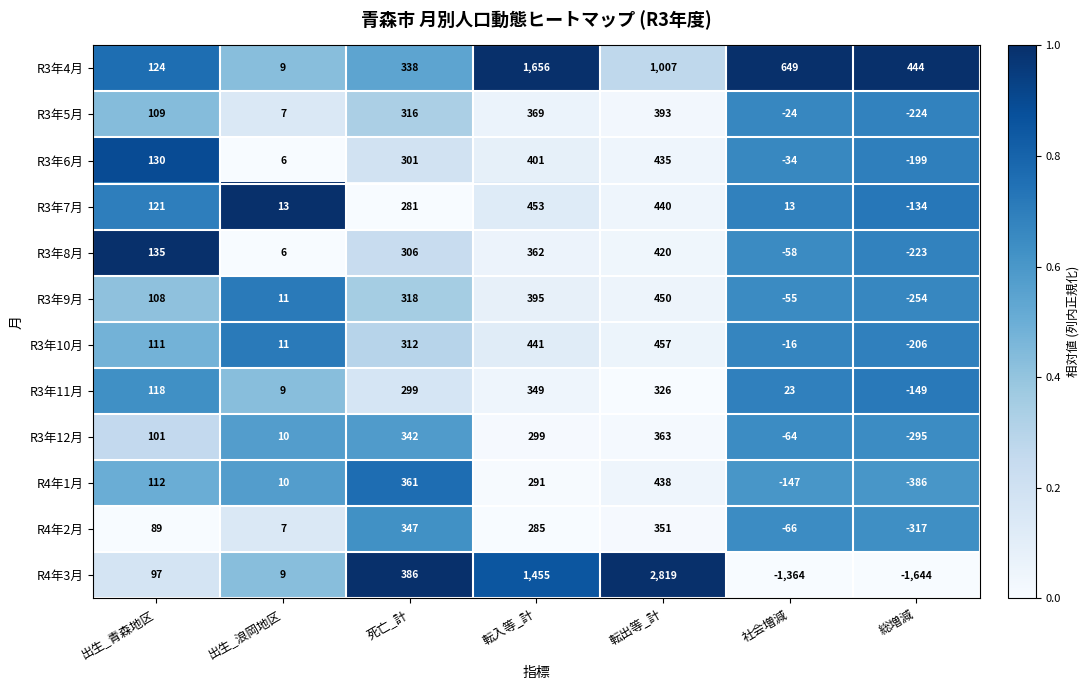

What is the difference between the second highest and minimum values in the R3年11月 series?

475